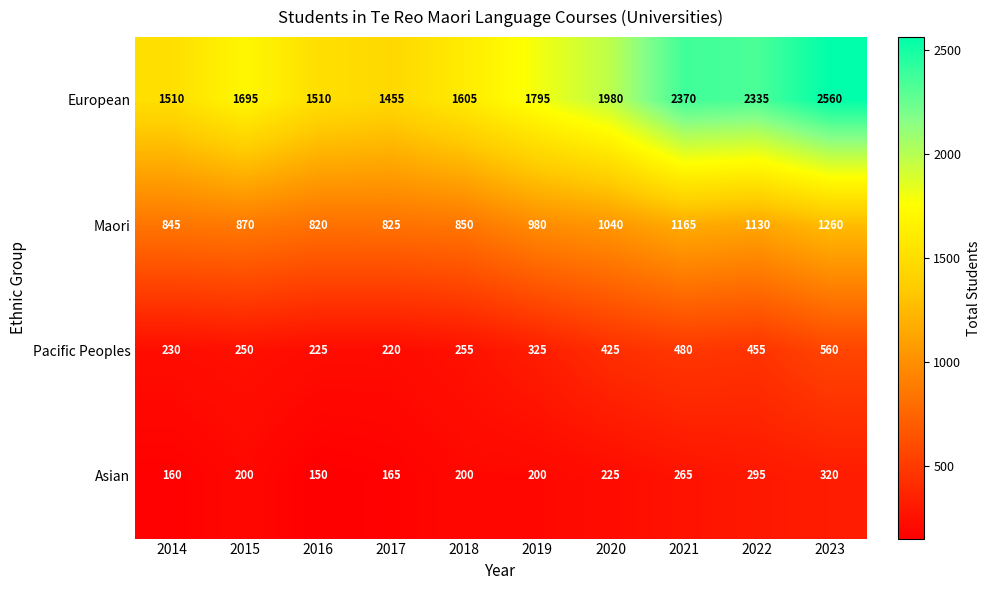

What is the difference between the maximum and second lowest values in the Pacific Peoples series?

335